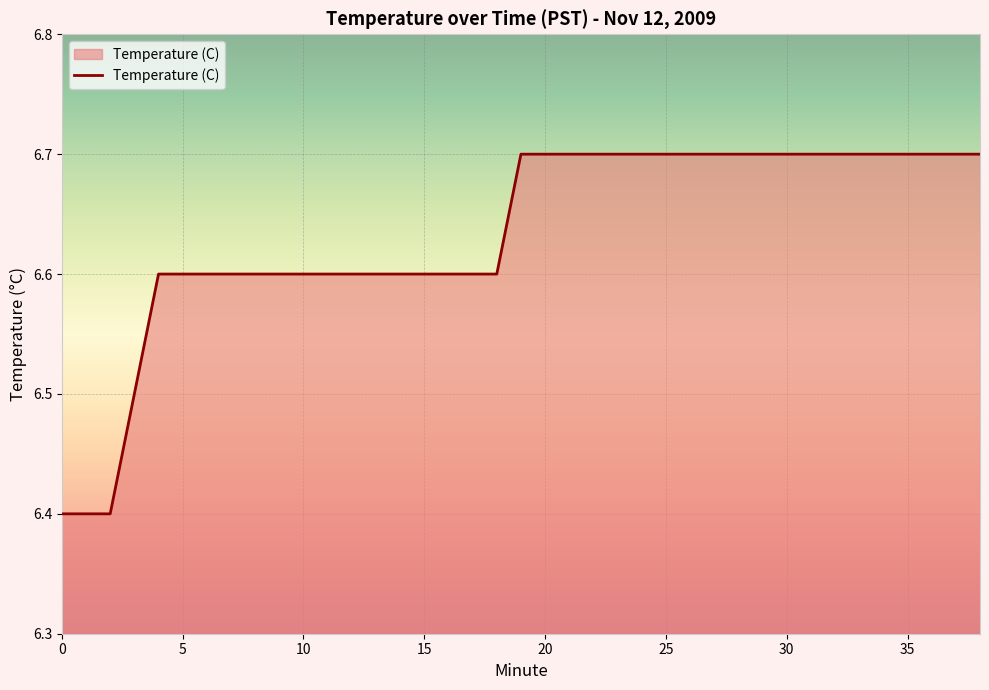

Count the values in the range 6 to 7.

39